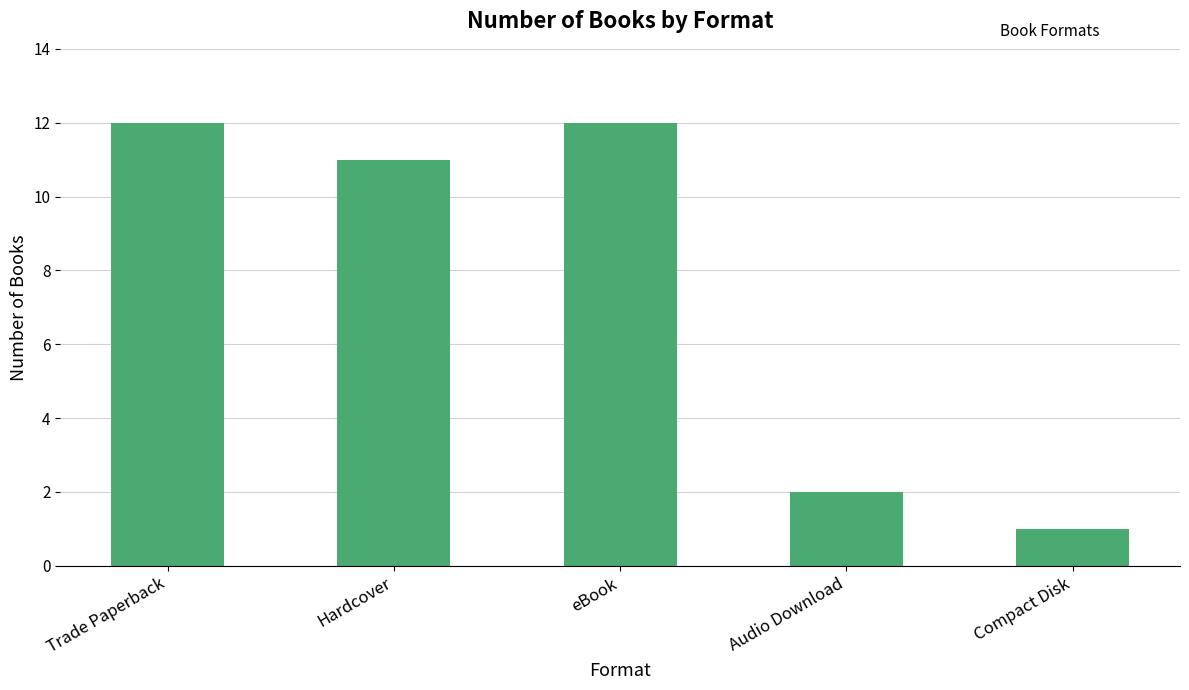

Which has a higher value, Audio Download or Trade Paperback?

Trade Paperback